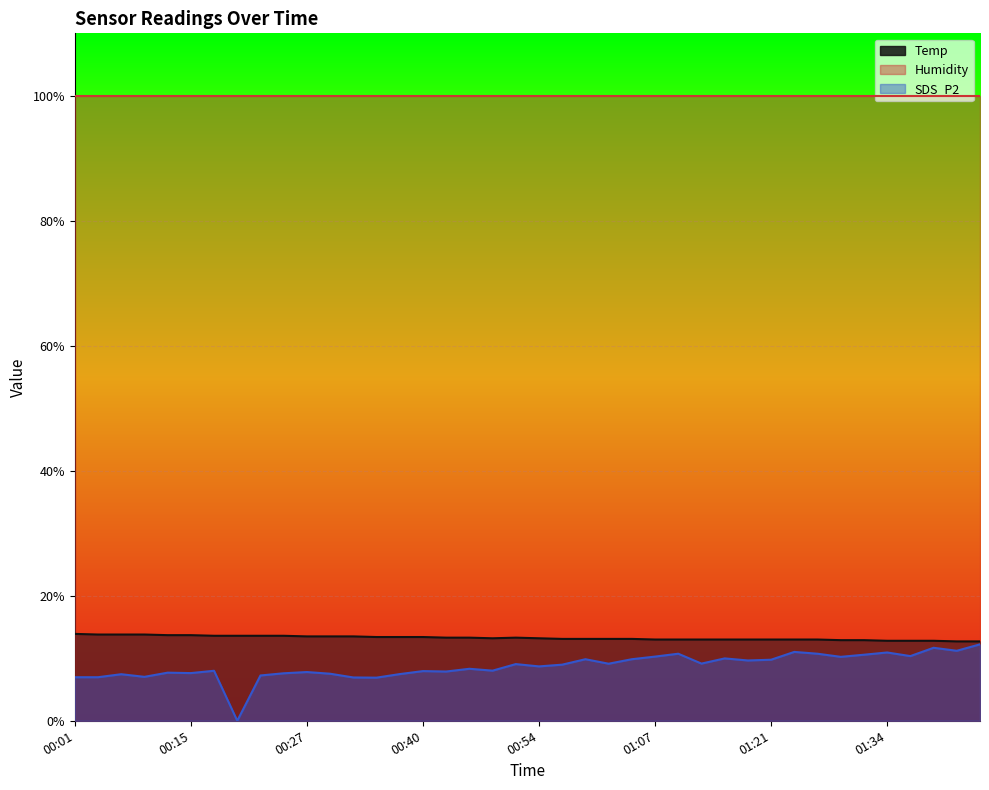

What is the label of the 1st point from the right?

01:45